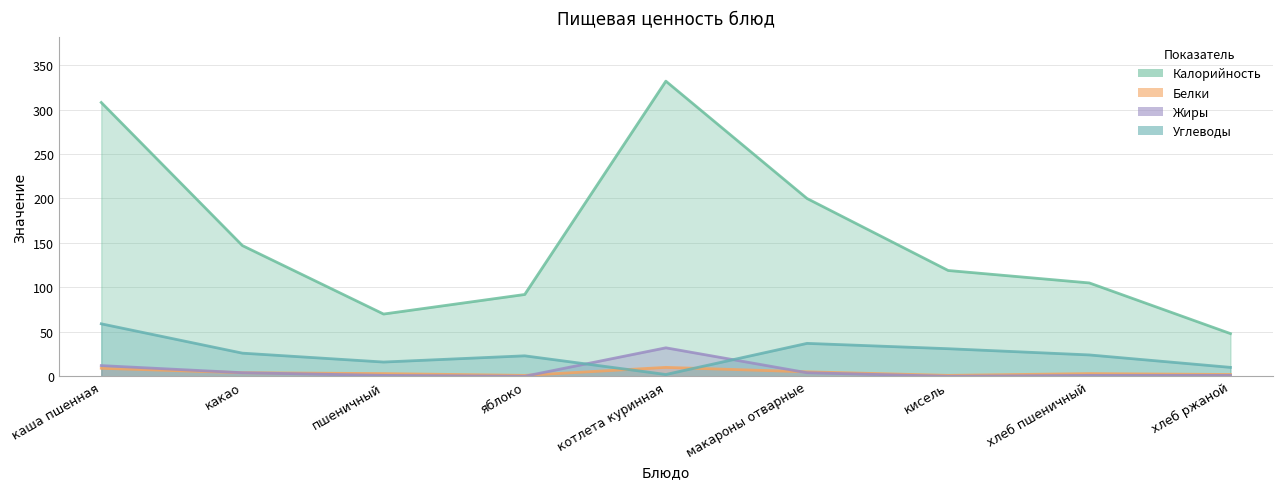

True or false: Жиры has a value of 3 at какао.

False